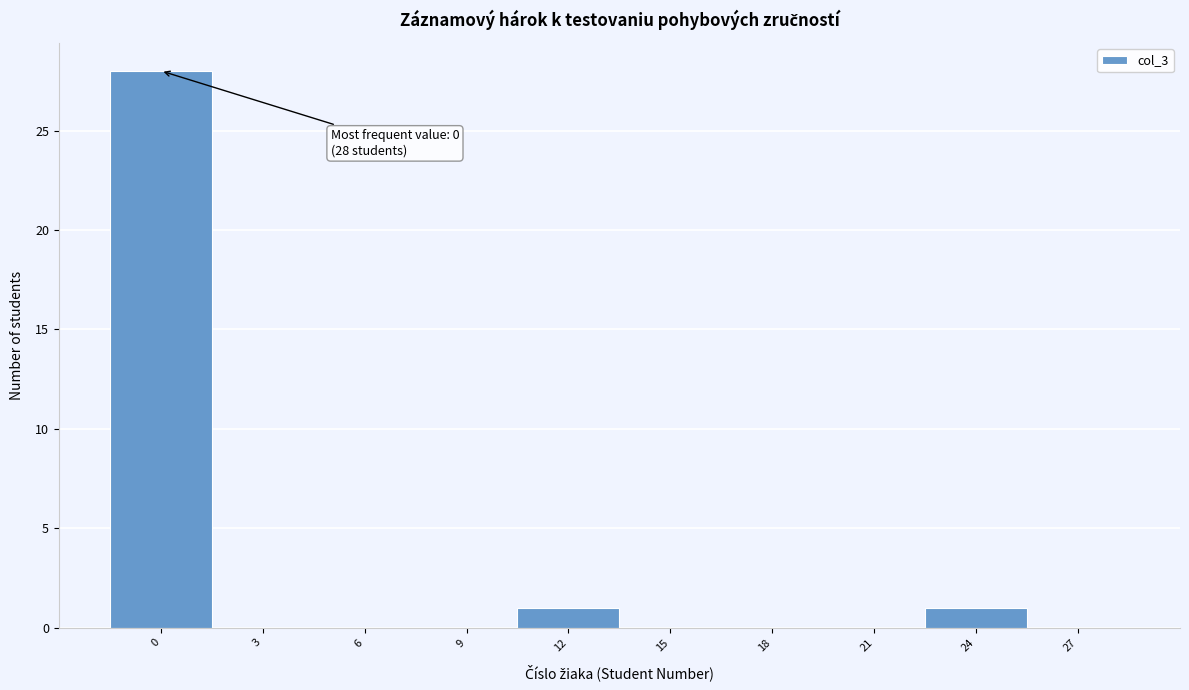

Reading right to left, what are all the values shown in this chart?

27=0	24=1	21=0	18=0	15=0	12=1	9=0	6=0	3=0	0=28